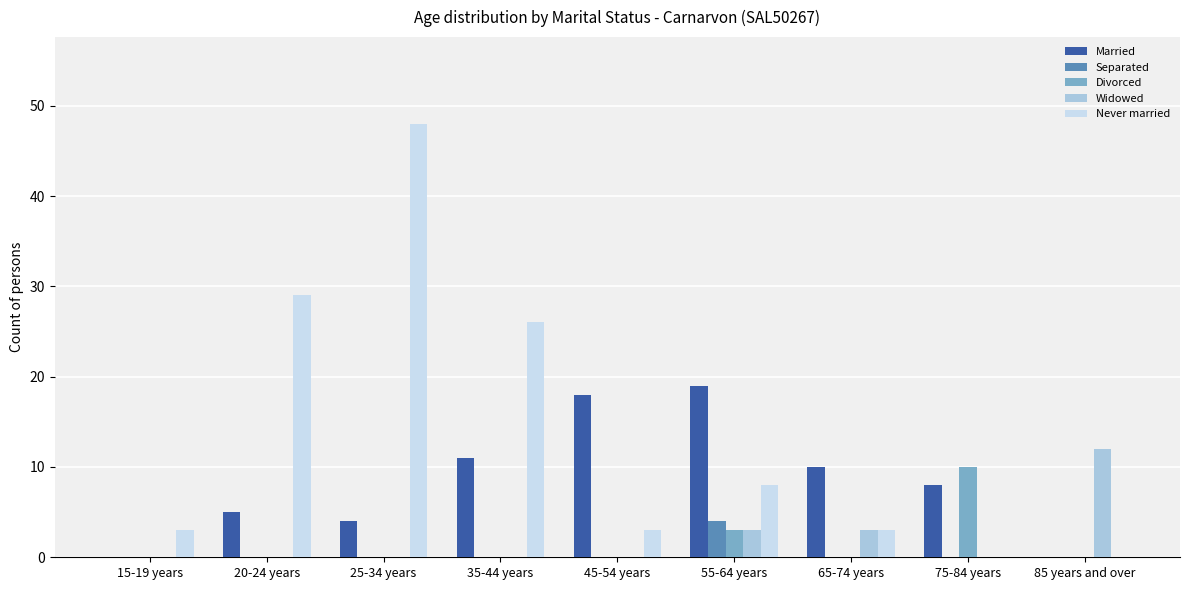

What is the total value across all series at 35-44 years?

37